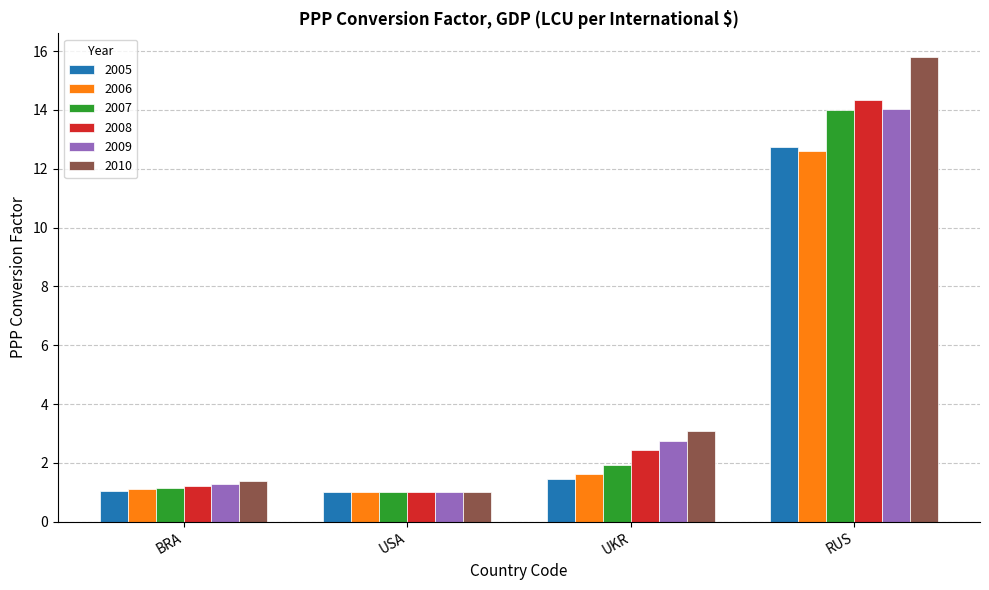

Which category has the highest value across all series?

RUS